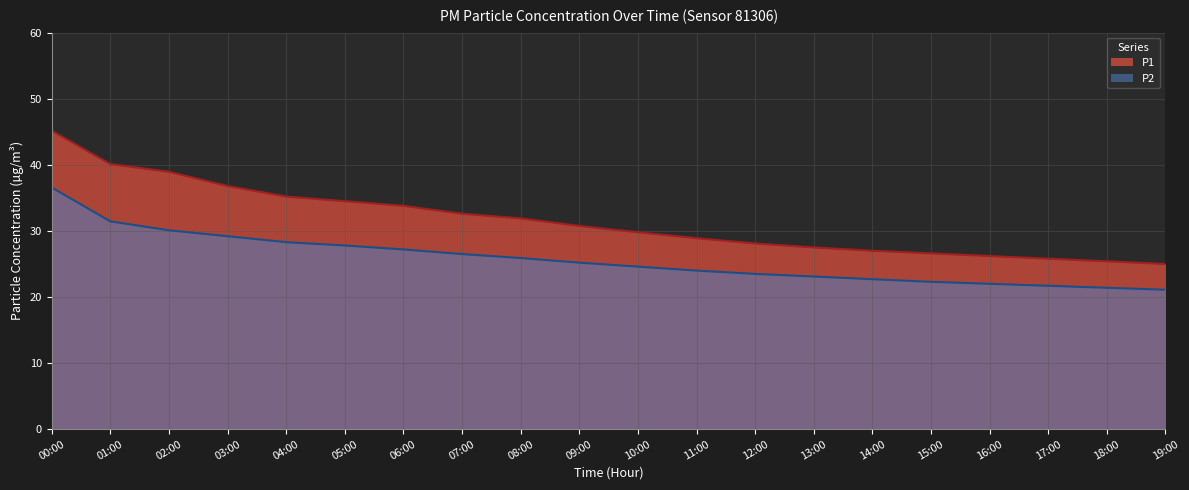

What is the label of the 18th point from the left?

17:00